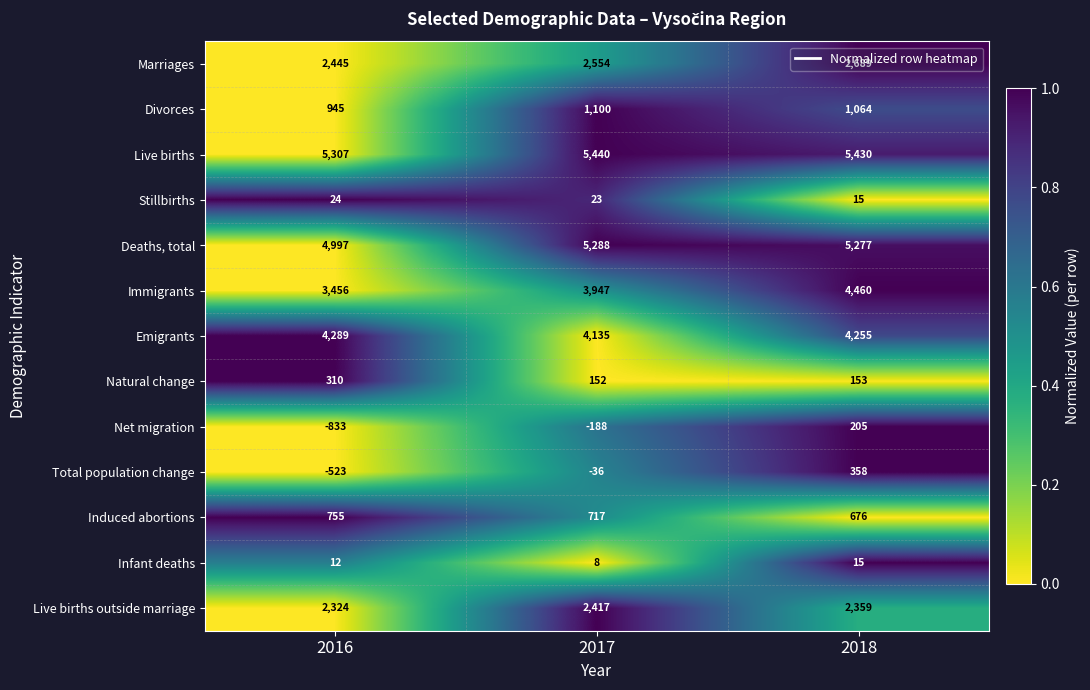

List the labels in order of Emigrants value, smallest first.

2017, 2018, 2016